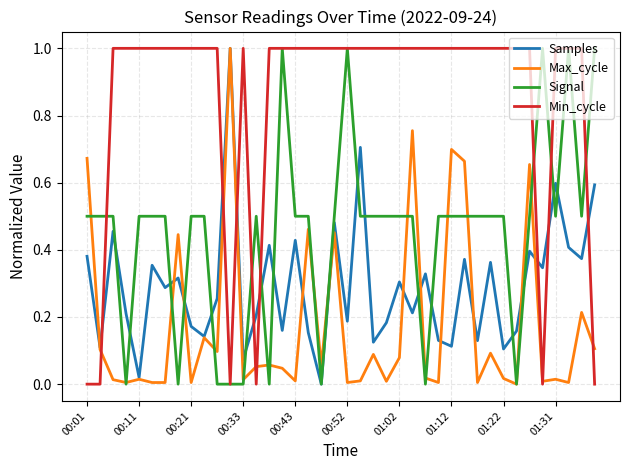

Which series has the largest total across all categories?

Min_cycle